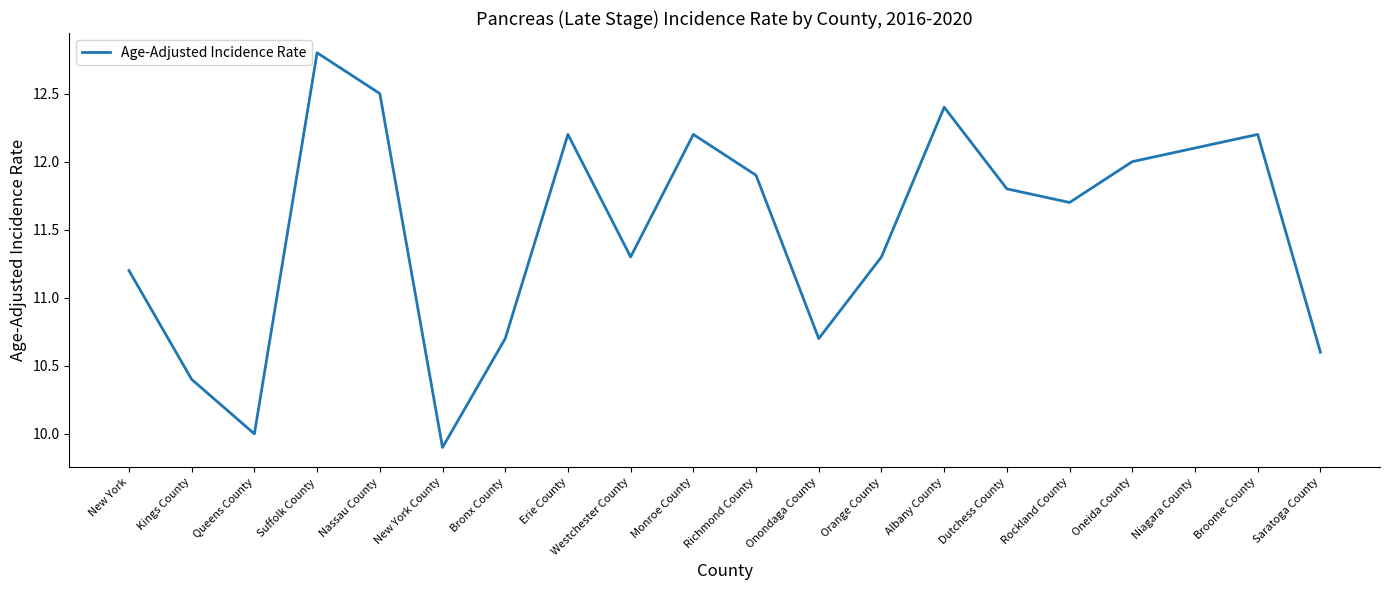

The chart shows a value of 5.0 at Queens County. True or false?

False